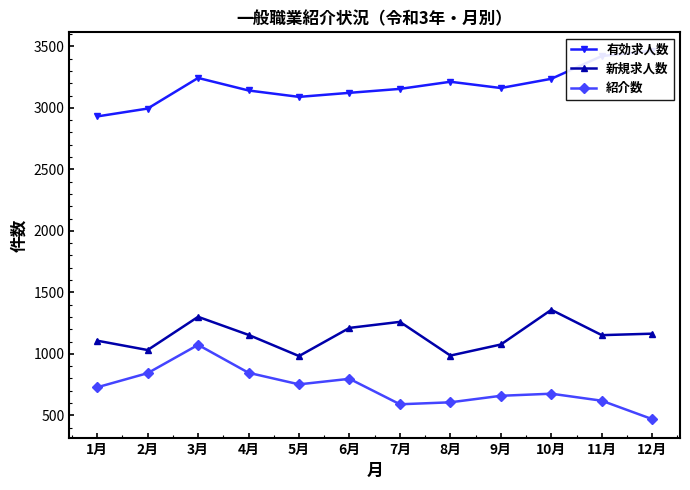

What are all the series names shown in the legend?

有効求人数, 新規求人数, 紹介数